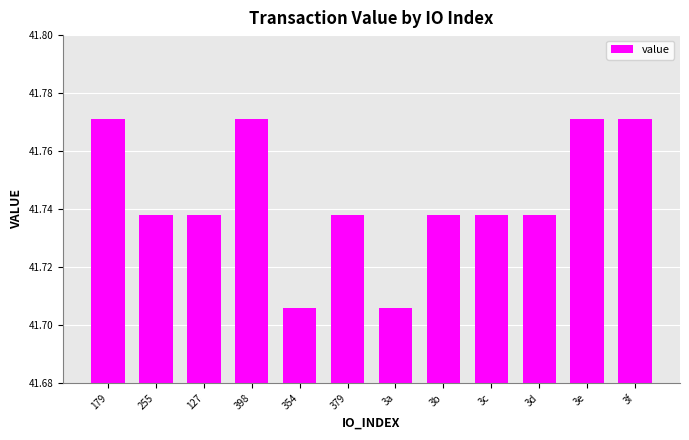

Approximately how many times larger is the value at 398 compared to 379?

1.0